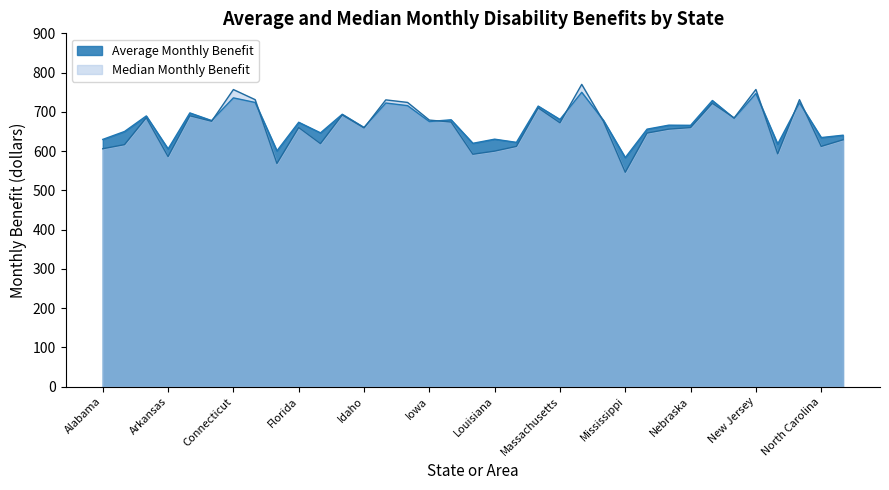

What value does the Average Monthly Benefit series have at Delaware?

723.9